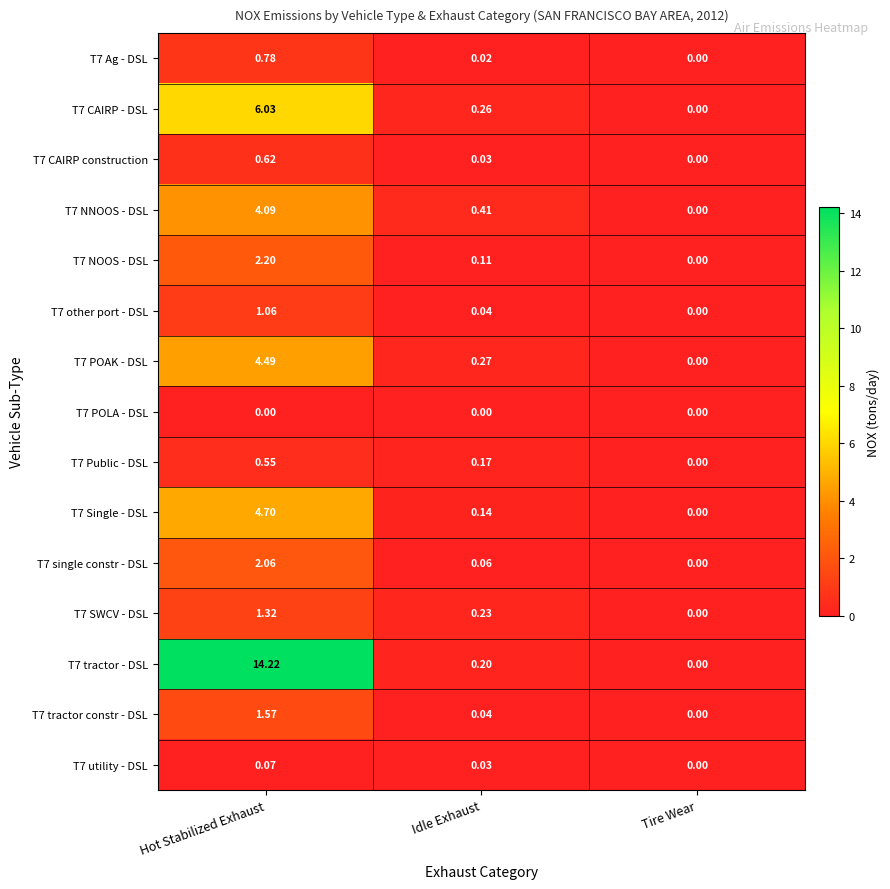

List the labels in order of T7 NNOOS - DSL value, smallest first.

Tire Wear, Idle Exhaust, Hot Stabilized Exhaust